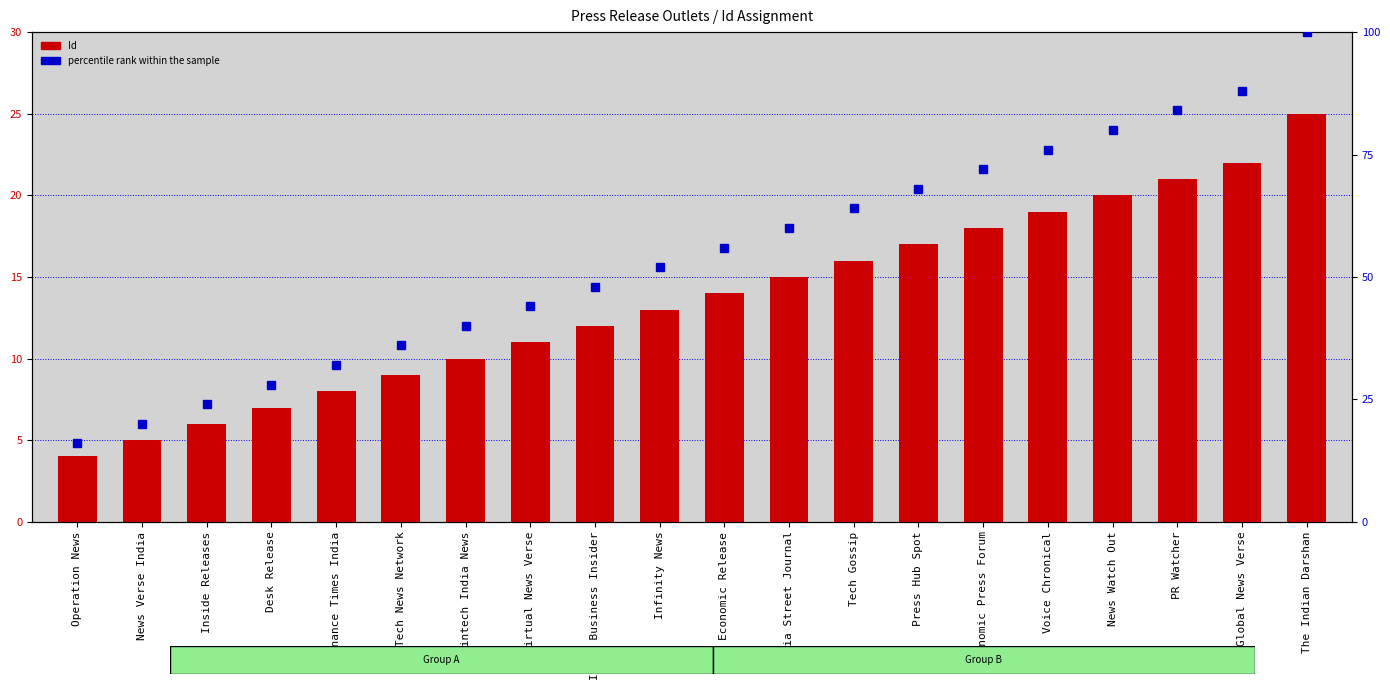

What is the difference between the maximum and second lowest values in the Id (count) series?

20.0